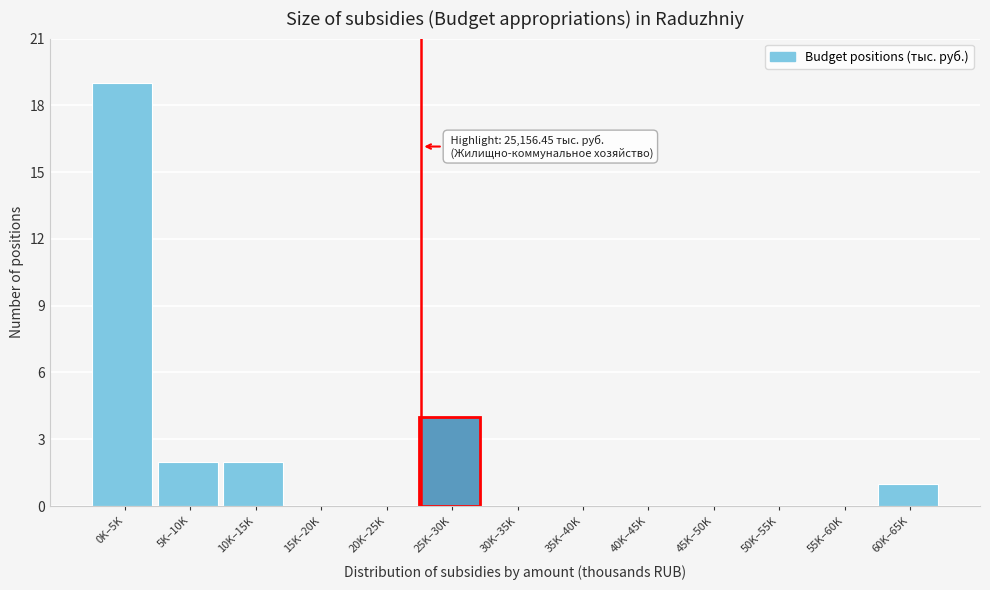

Reading right to left, list all the values displayed in this chart.

60K–65K=1	55K–60K=0	50K–55K=0	45K–50K=0	40K–45K=0	35K–40K=0	30K–35K=0	25K–30K=4	20K–25K=0	15K–20K=0	10K–15K=2	5K–10K=2	0K–5K=19